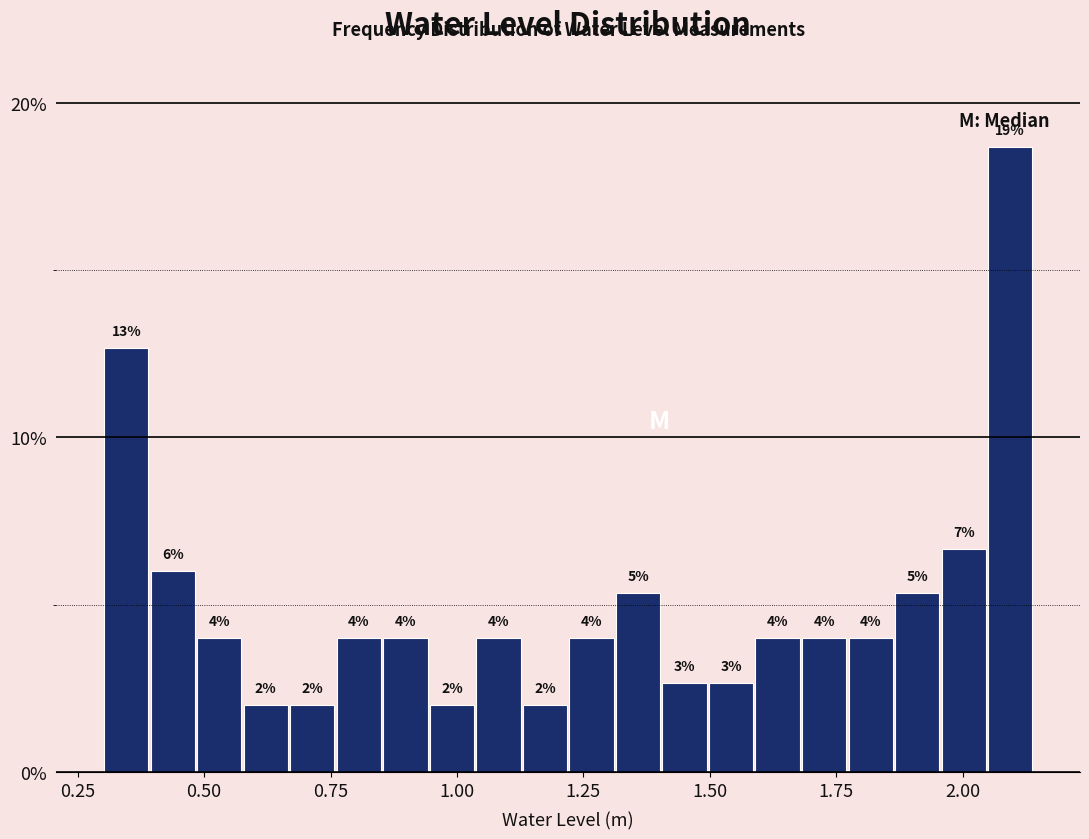

Read against the x-axis, roughly where is the centre of the tallest bar?

2.10